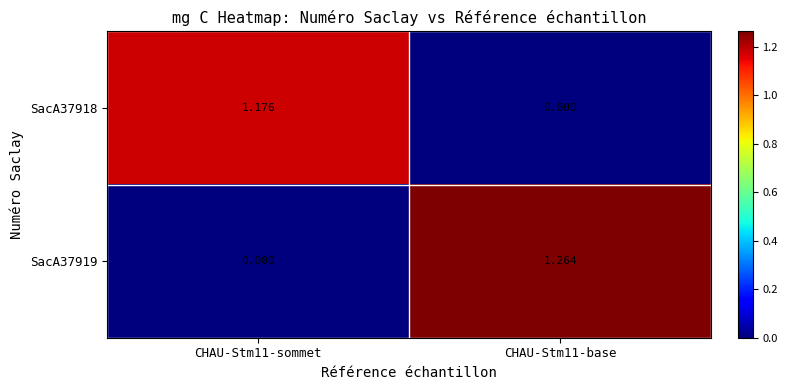

Which series has the widest spread of values?

SacA37919